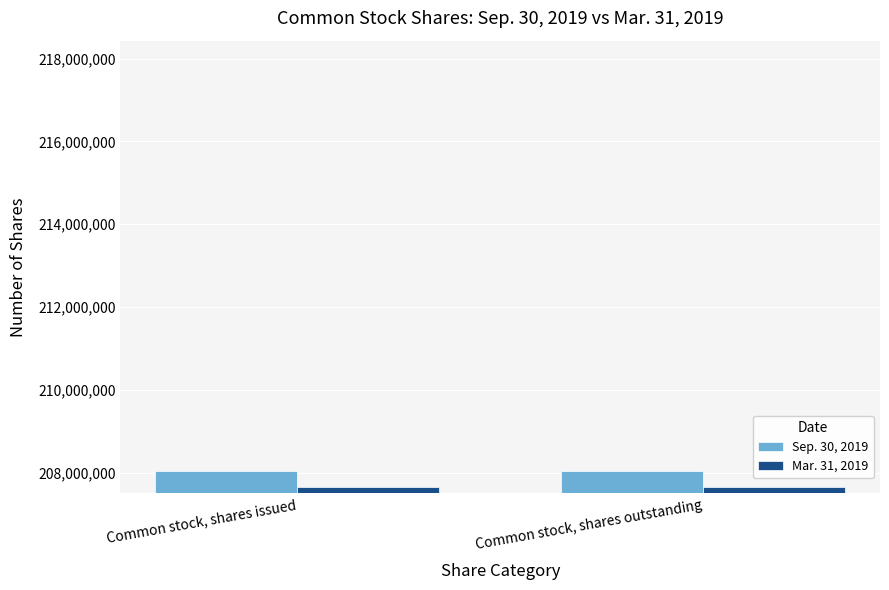

At how many categories does at least one series exceed 207835501?

2